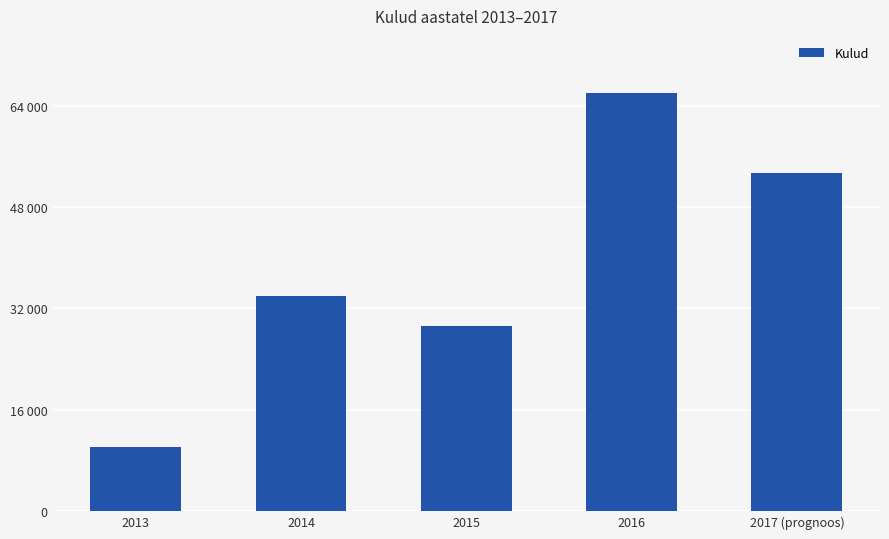

What is the ratio of the value at 2017 (prognoos) to the value at 2016?

0.8